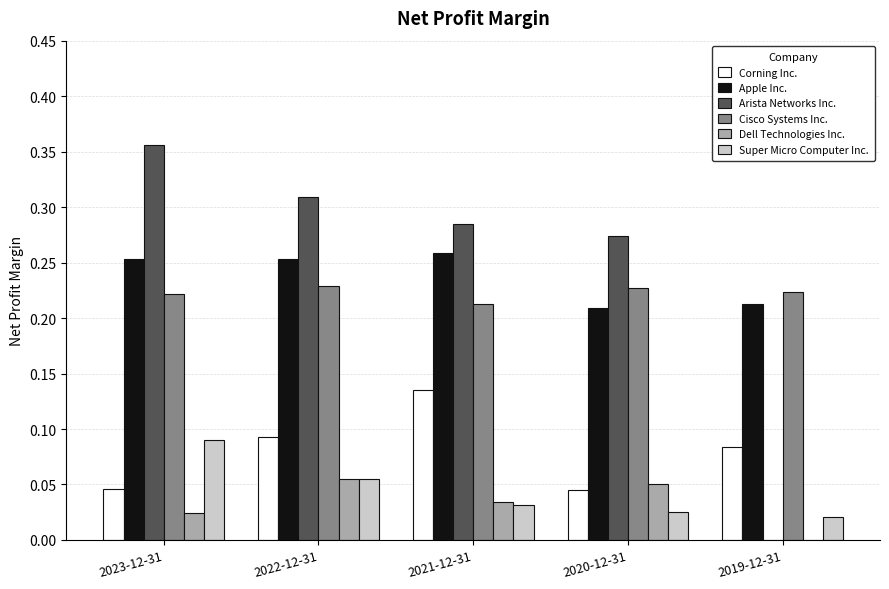

What is the total value across all series at 2022-12-31?

1.0